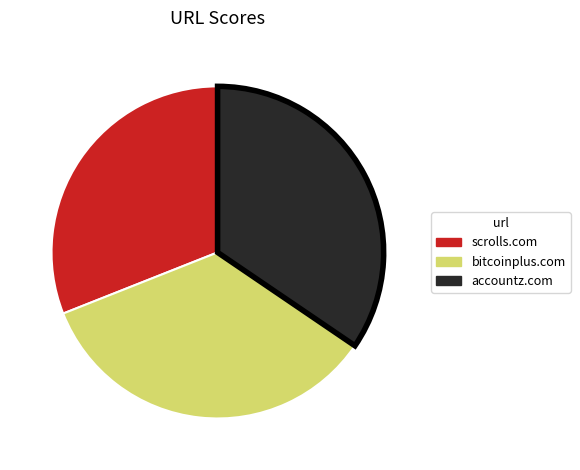

Combined, do bitcoinplus.com and accountz.com account for over 50%?

Yes